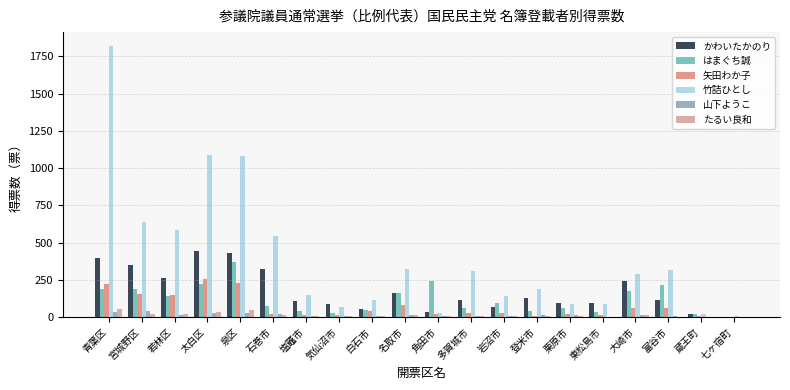

At which category is the sum across all series the highest?

青葉区